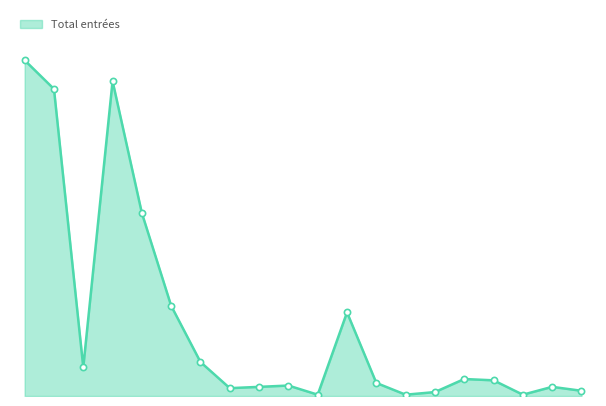

Is this an area chart (filled region under the line)?

Yes